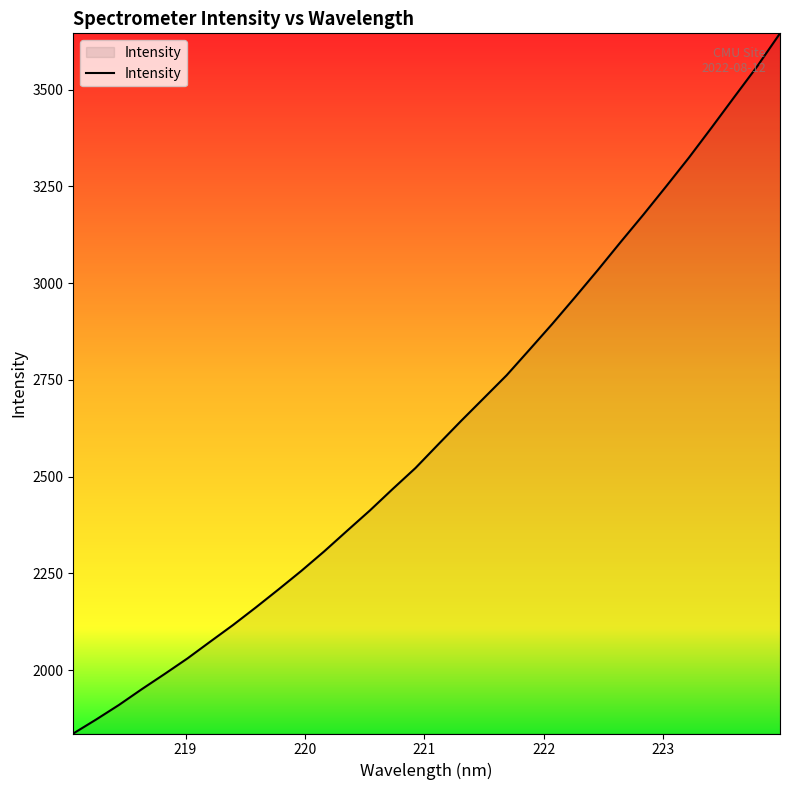

What is the difference between the maximum and minimum values?

1809.4